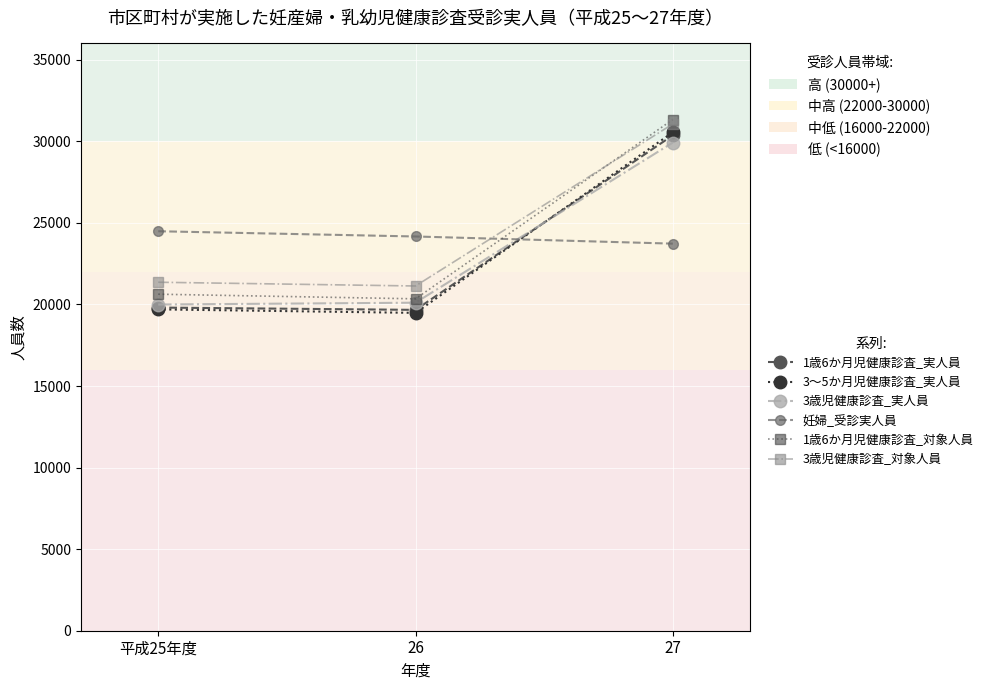

True or false: 3歳児健康診査_対象人員 has a value of 31065 at 27.

True